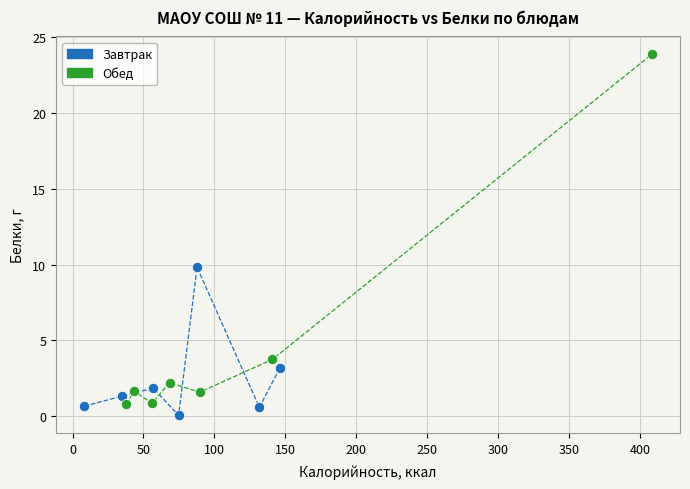

Which series has the widest spread of Y values?

Обед